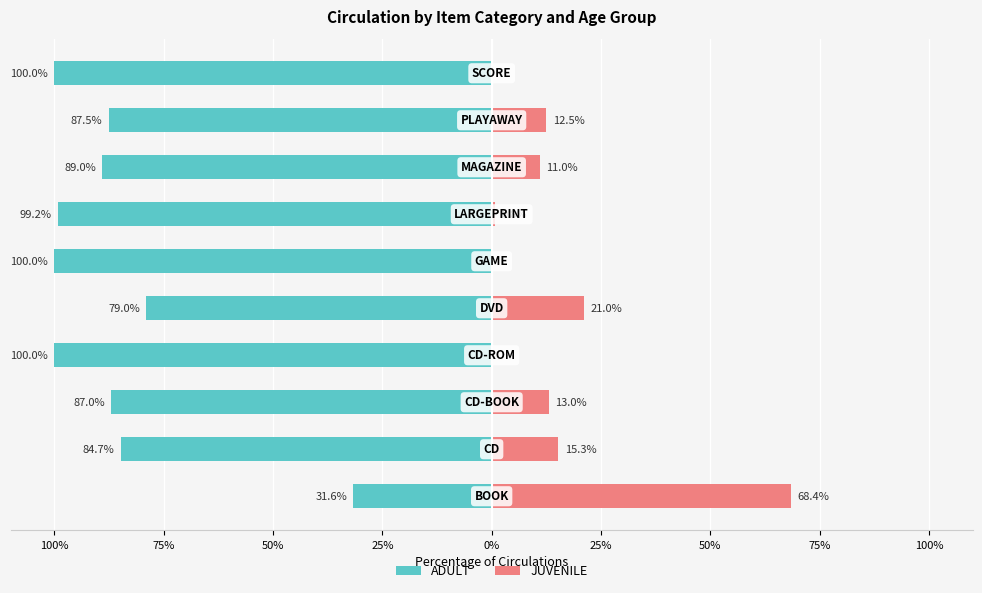

How many groups of bars are there?

10